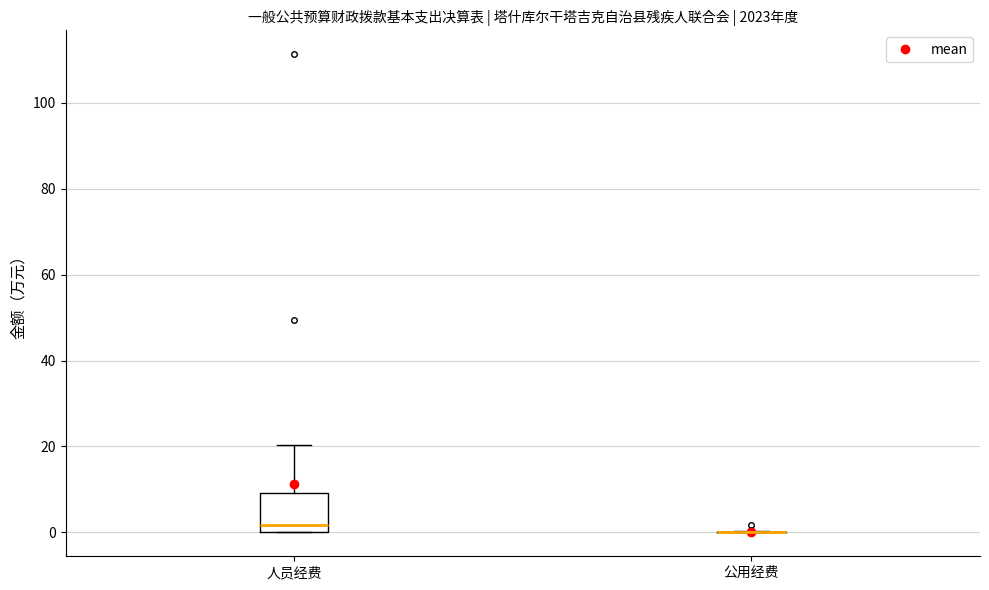

Comparing the boxes themselves (not the whiskers), which one is the tallest?

人员经费